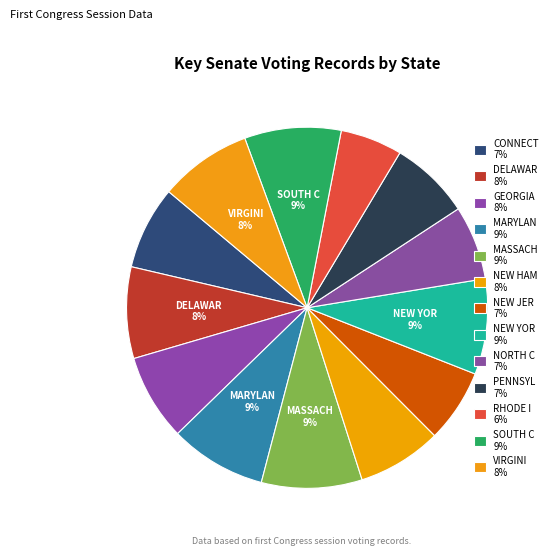

How many segments does this pie chart have?

13